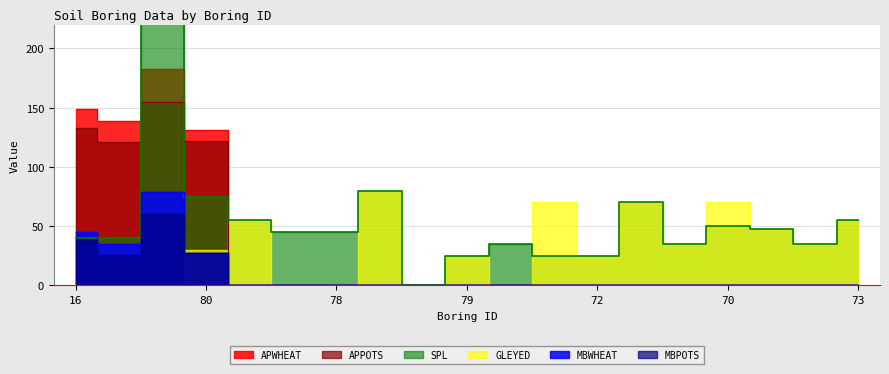

The MBWHEAT series shows -44 at 82. True or false?

False